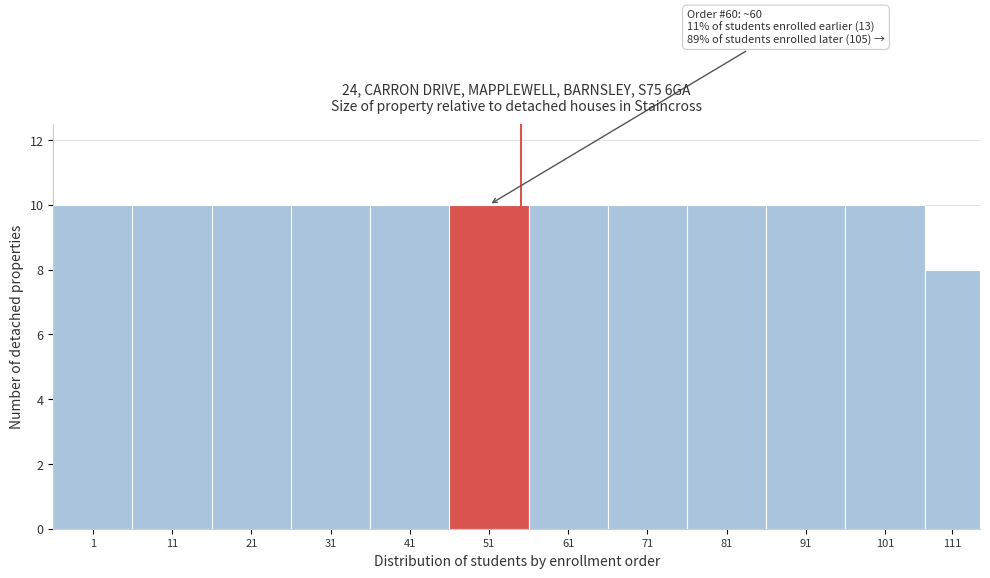

Reading left to right, extract all data points from this chart.

10	10	10	10	10	10	10	10	10	10	10	8